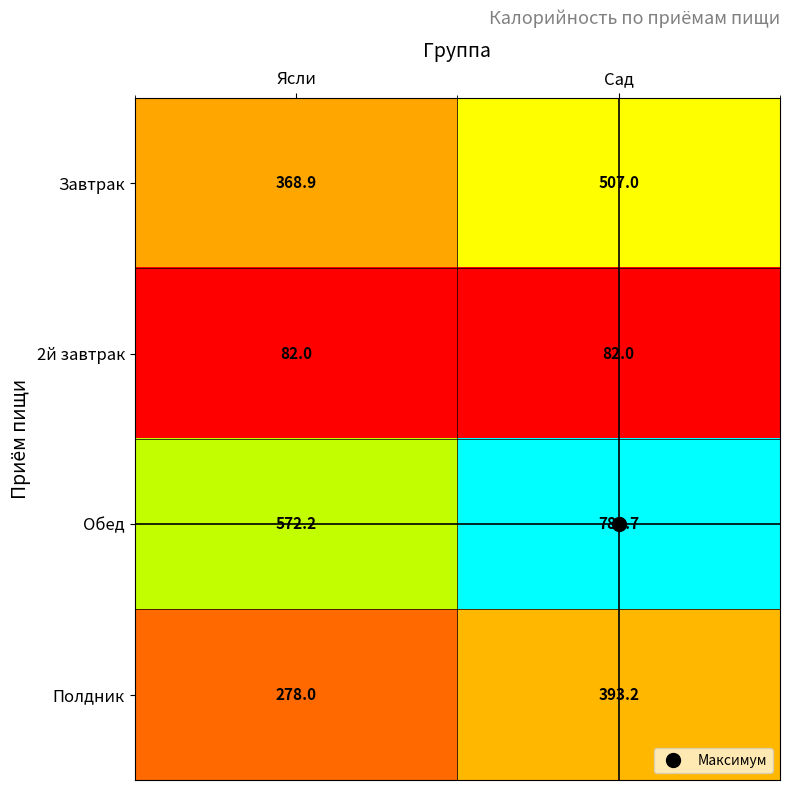

Is it true that 2й завтрак equals 43.7 at Ясли?

False